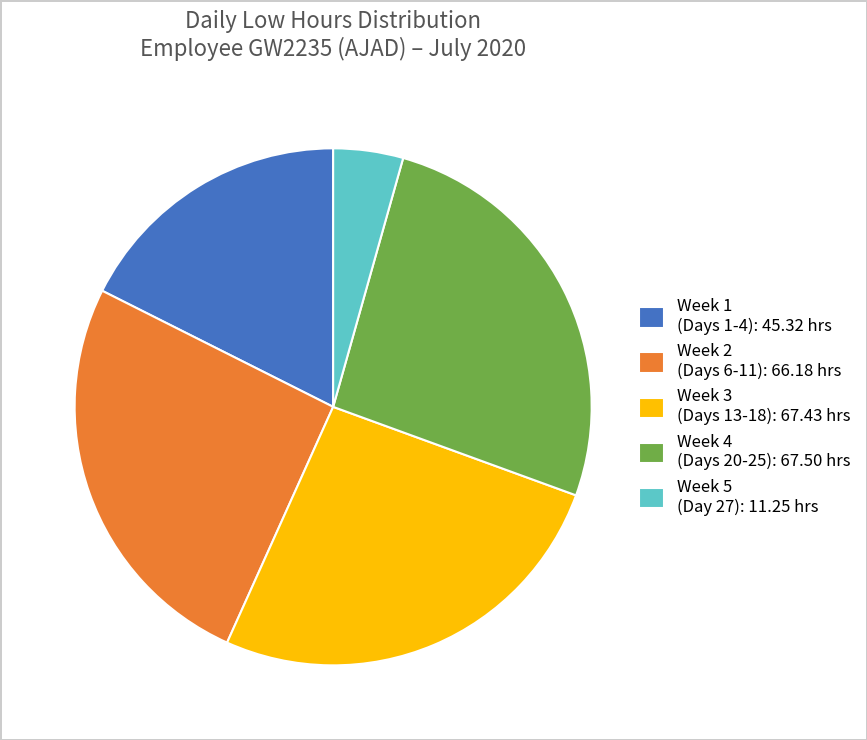

The Week 2 (Days 6-11): 66.18 hrs slice represents 32% of the pie. True or false?

False